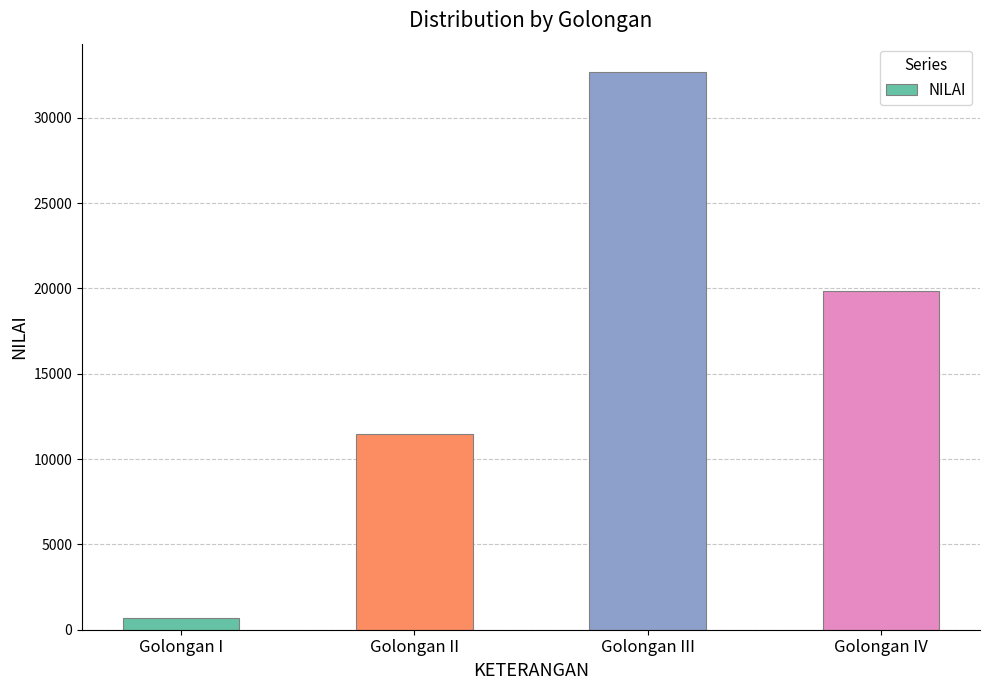

Reading right to left, extract all data points from this chart.

Golongan IV=19830	Golongan III=32700	Golongan II=11474	Golongan I=699